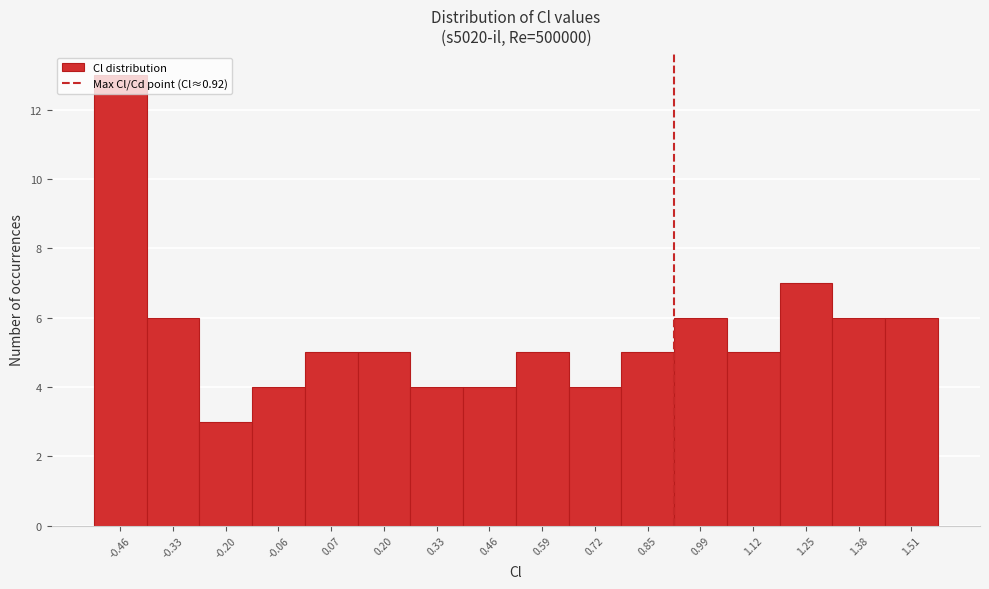

What is the height of the bar covering 0.40 to 0.52 on the x-axis? Neither the bar edges nor the heights are printed on the chart, so give them approximately, as read against the axes.

4